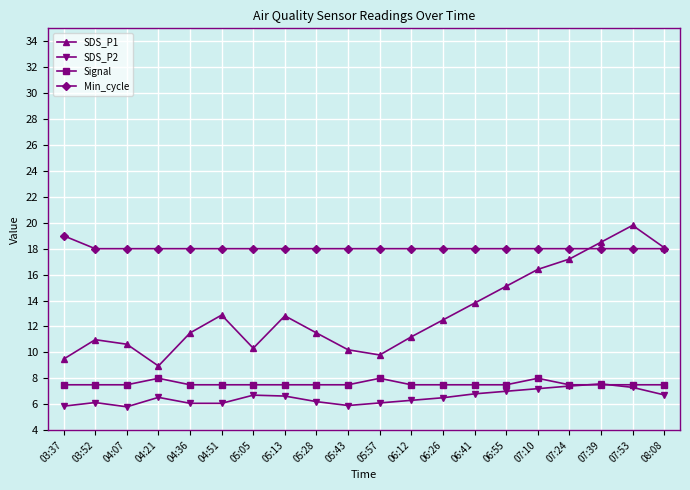

What value does the SDS_P1 series have at 05:57?

9.8